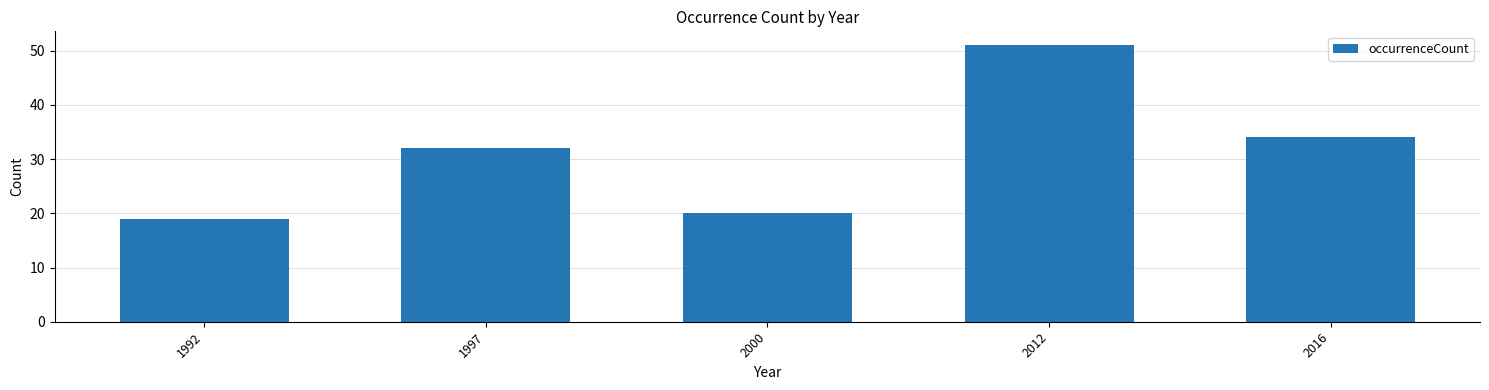

Reading left to right, transcribe all the data shown in this chart.

1992=19	1997=32	2000=20	2012=51	2016=34